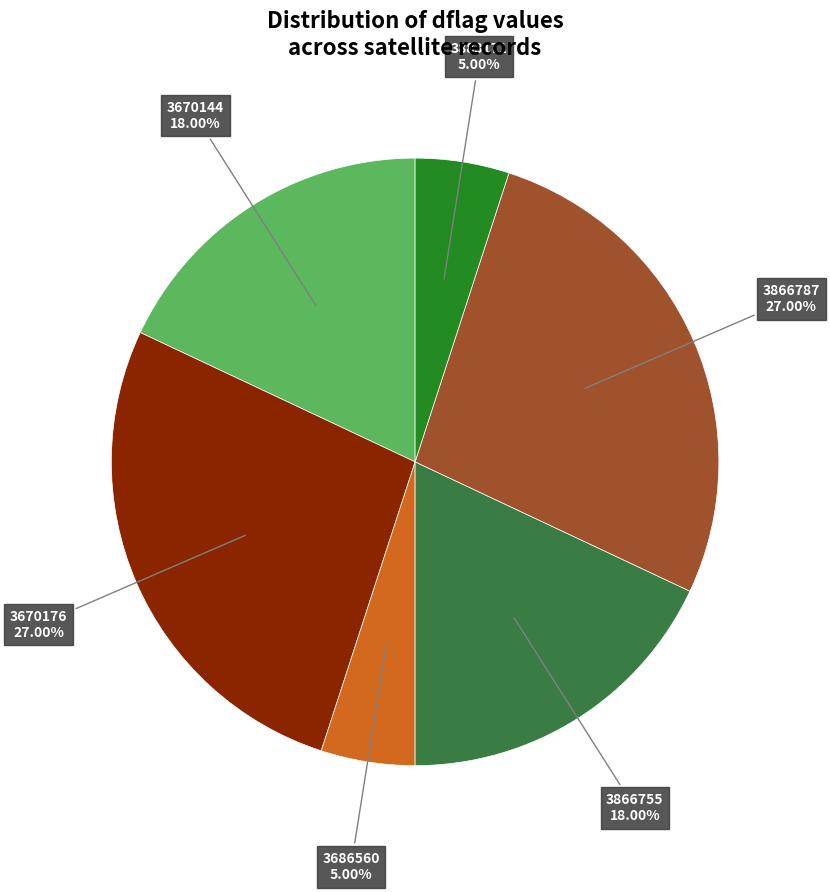

To the nearest percent, what percentage of the pie is 3670144?

18%